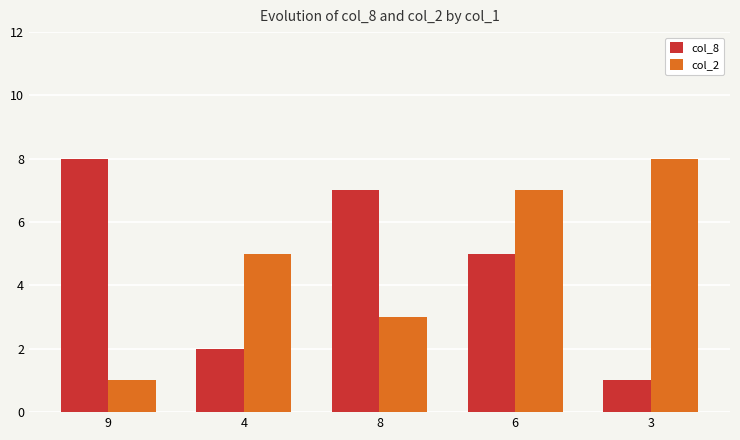

At 4, list the series in order from largest to smallest.

col_2, col_8